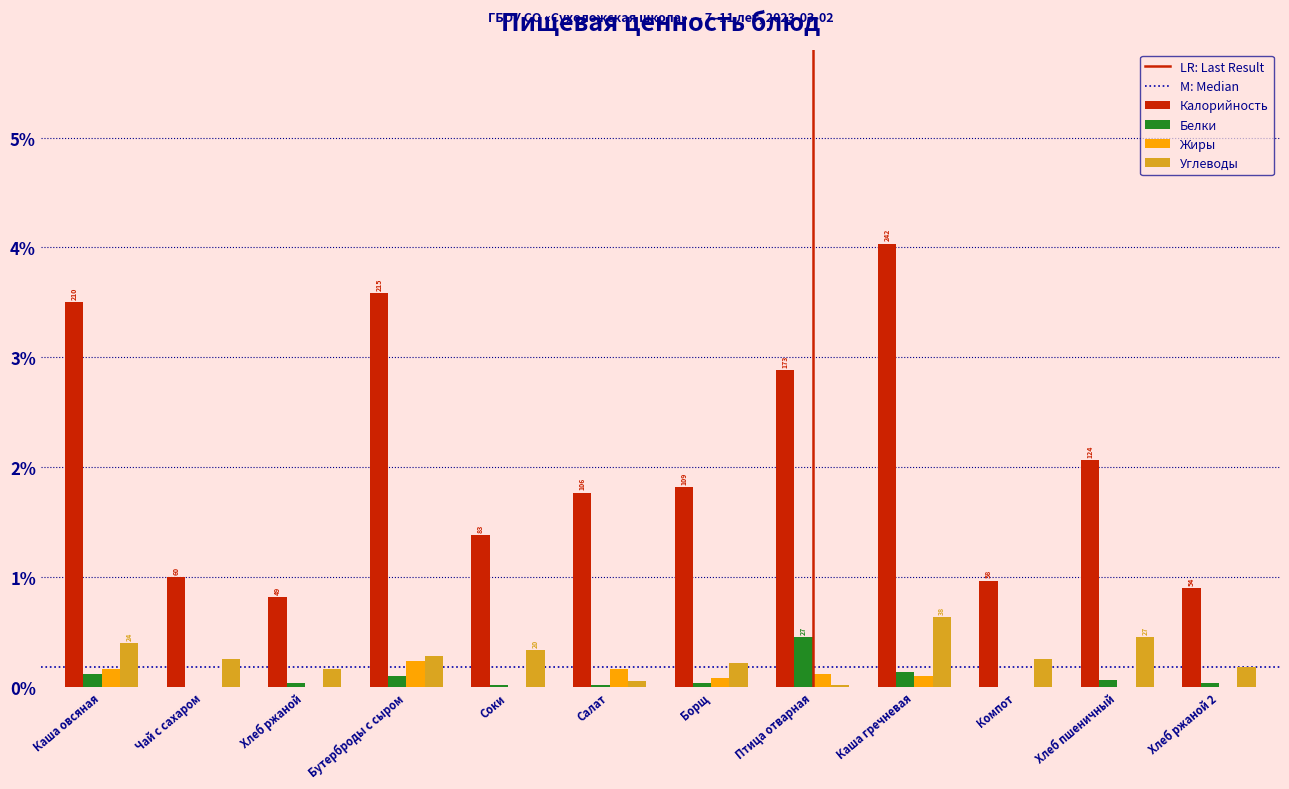

What is the highest value of the Калорийность series?

4.0